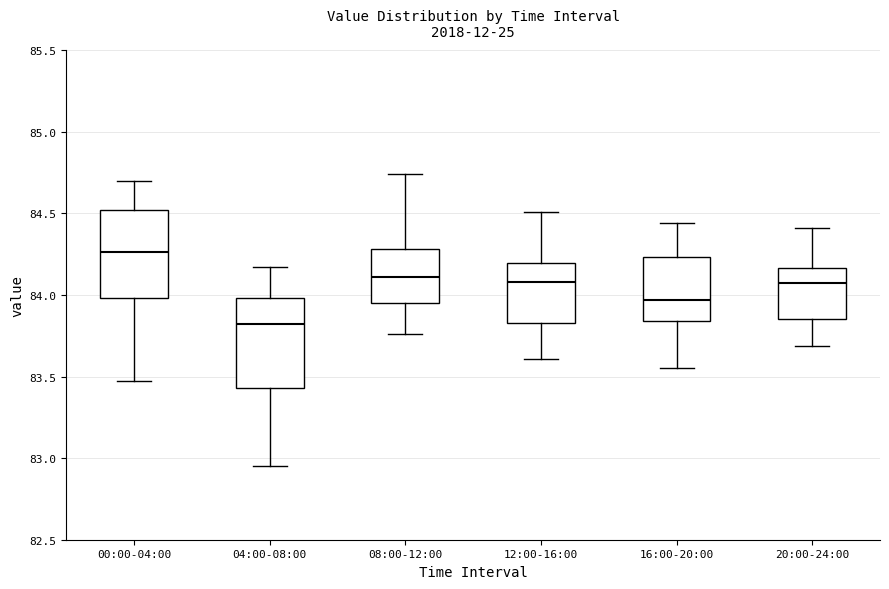

Reading left to right, transcribe this box plot: for each box, give where its median line is, the range the box spans, and where its two whiskers end, as read against the y-axis. The values are not printed on the chart, so give them approximately, as read against the axis.

00:00-04:00: median 84.25, box 84.00 to 84.50, whiskers 83.45 to 84.70
04:00-08:00: median 83.80, box 83.45 to 84.00, whiskers 82.95 to 84.15
08:00-12:00: median 84.10, box 83.95 to 84.30, whiskers 83.75 to 84.75
12:00-16:00: median 84.10, box 83.85 to 84.20, whiskers 83.60 to 84.50
16:00-20:00: median 83.95, box 83.85 to 84.25, whiskers 83.55 to 84.45
20:00-24:00: median 84.05, box 83.85 to 84.15, whiskers 83.70 to 84.40